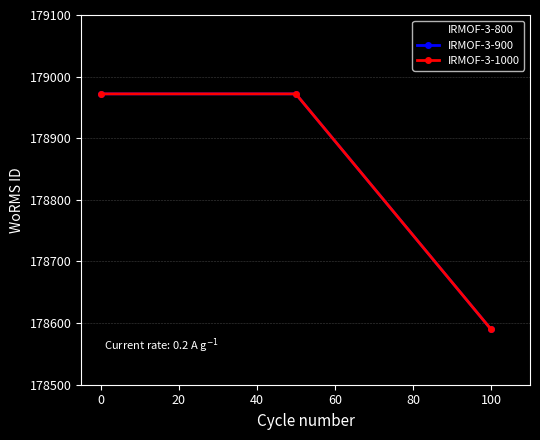

Is this an area chart (filled region under the line)?

No